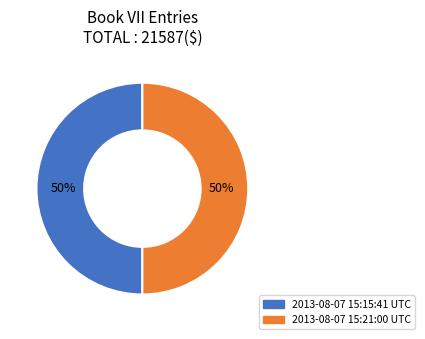

Approximately how many times larger is the value at 2013-08-07 15:15:41 UTC compared to 2013-08-07 15:21:00 UTC?

1.0